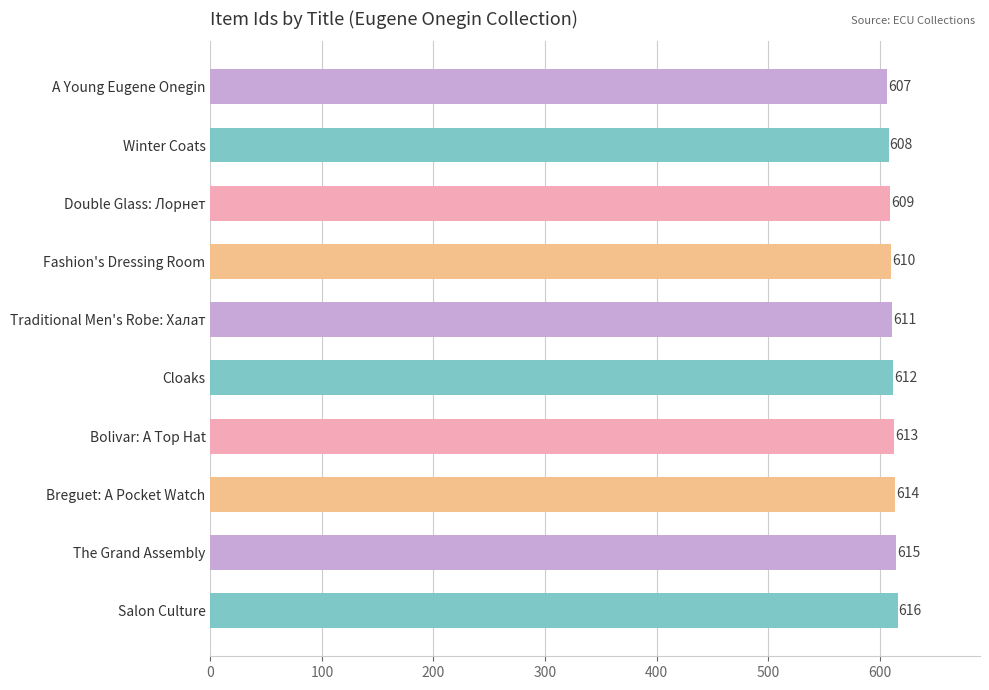

List the labels in order of value, largest first.

Salon Culture, The Grand Assembly, Breguet: A Pocket Watch, Bolivar: A Top Hat, Cloaks, Traditional Men's Robe: Халат, Fashion's Dressing Room, Double Glass: Лорнет, Winter Coats, A Young Eugene Onegin